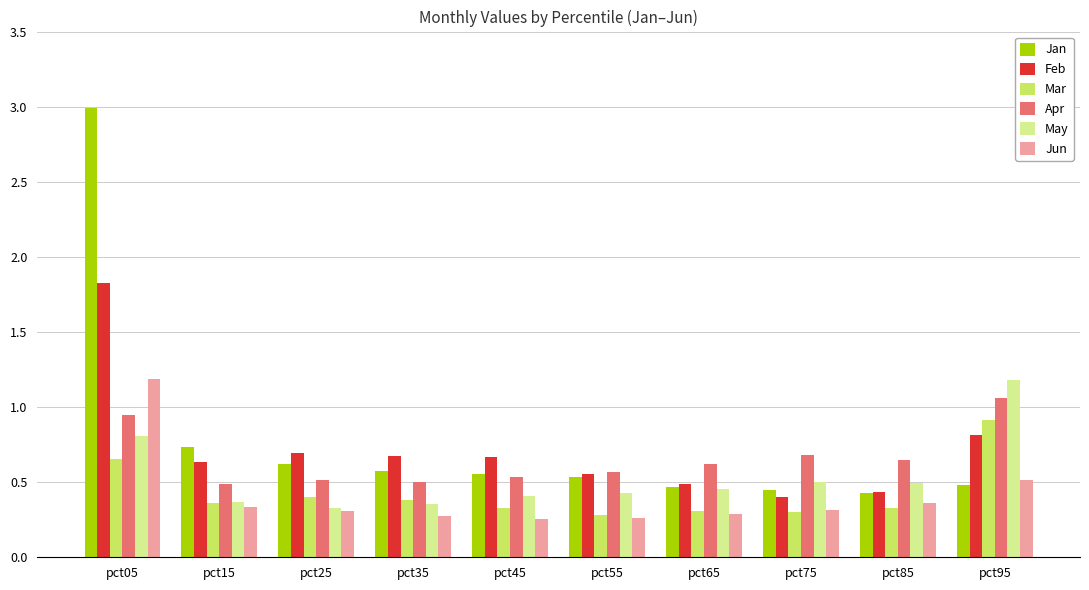

Between pct05 and pct25, which series saw the biggest shift?

Jan